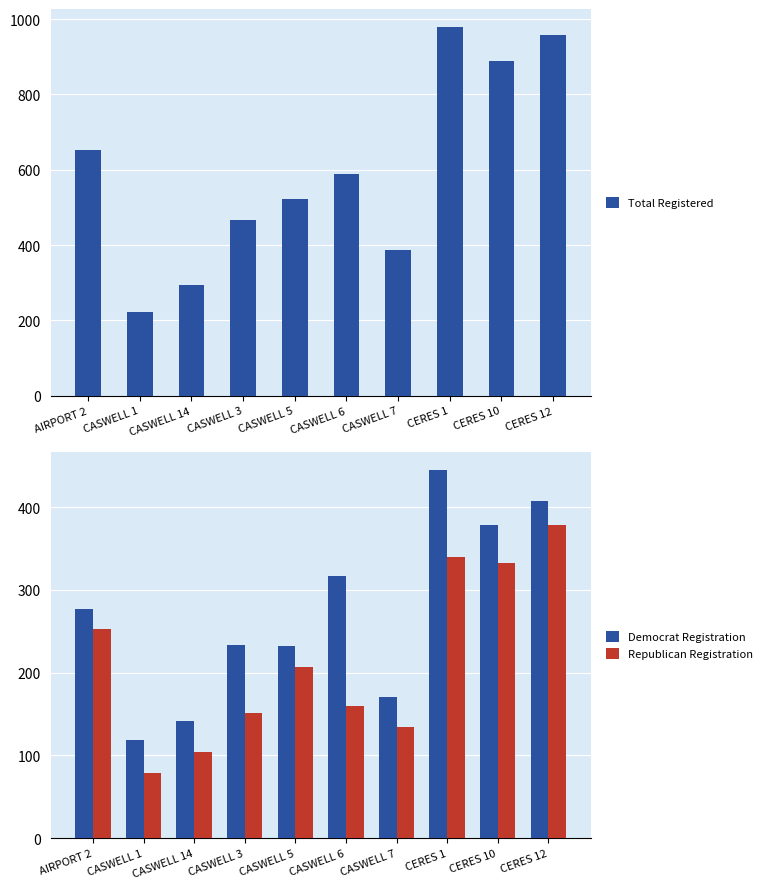

At which label does Republican Registration first exceed 207?

AIRPORT 2